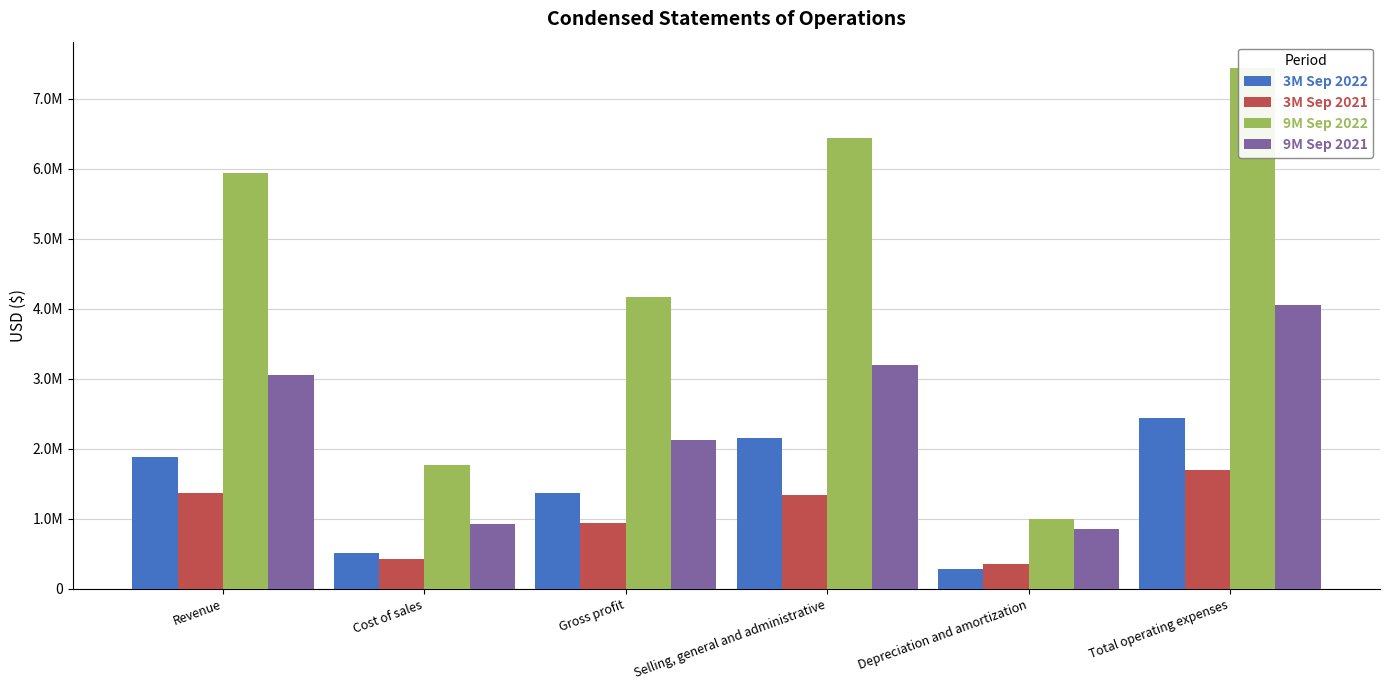

The value of 3M Sep 2021 at Gross profit is 1616578. True or false?

False